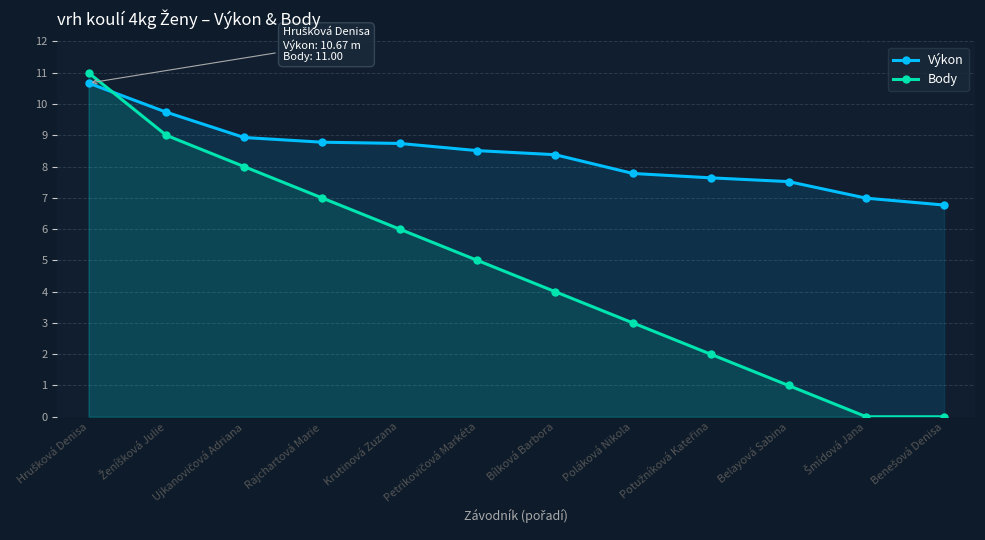

How many data points in Body are less than 5?

6